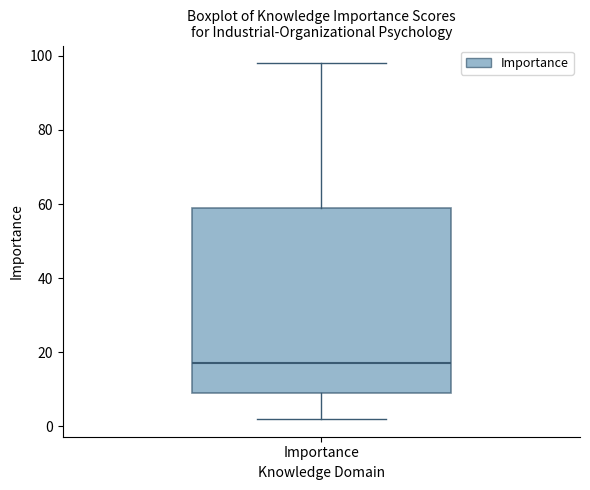

Transcribe this box plot: give where the median line is, the range the box spans, and where the two whiskers end, as read against the y-axis. The values are not printed on the chart, so give them approximately, as read against the axis.

median 18, box 10 to 60, whiskers 2 to 98